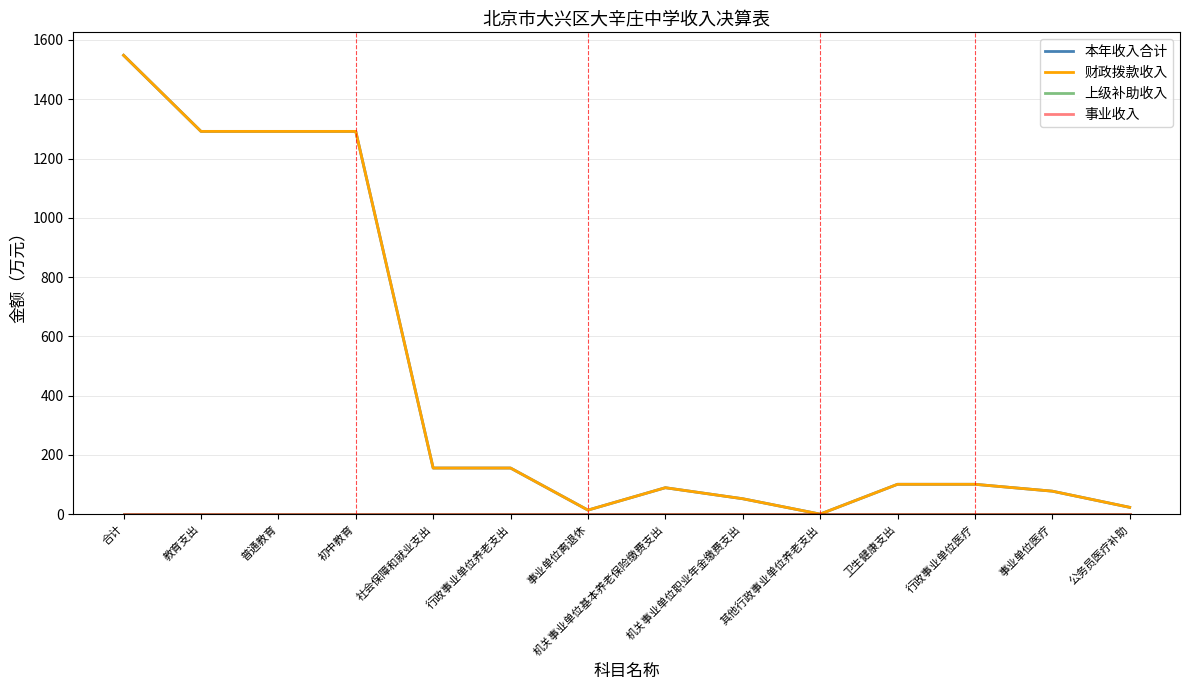

Which category has the highest value across all series?

合计